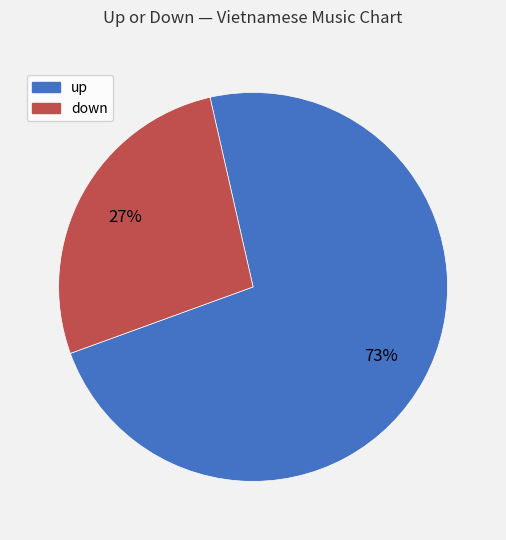

Which slice is the smallest?

down